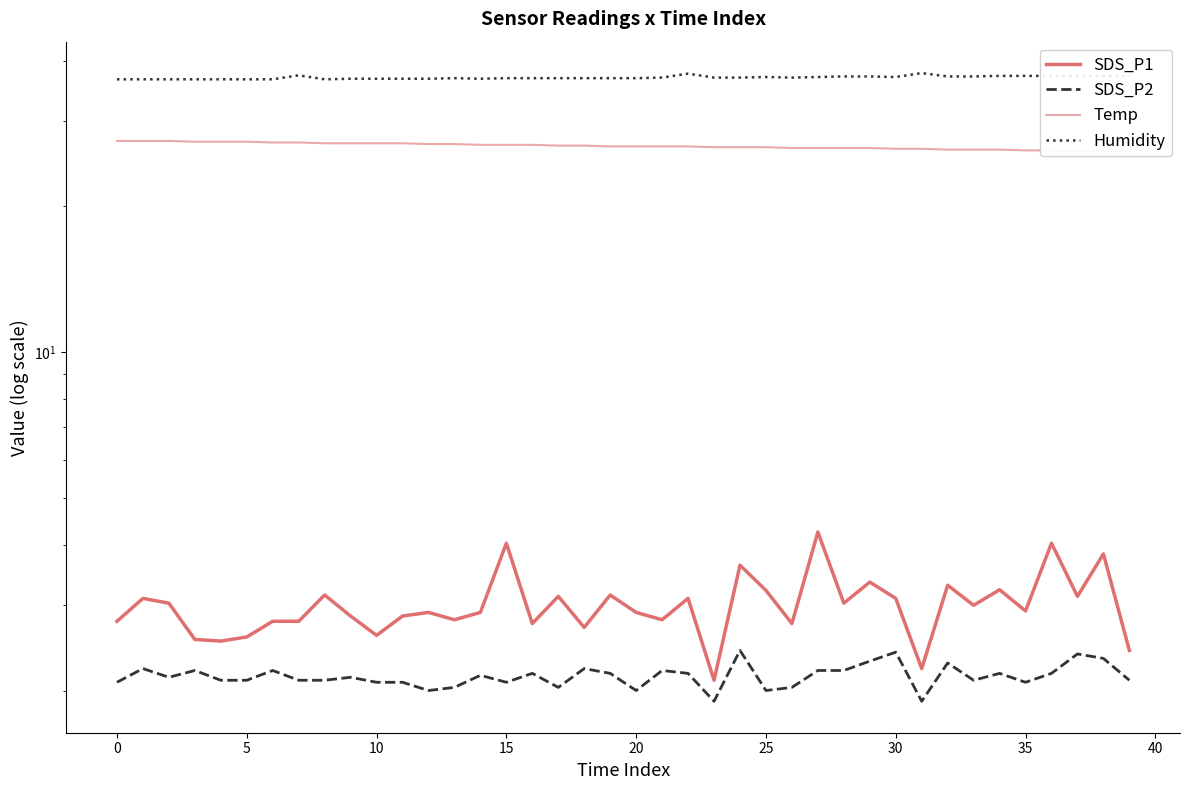

How many data points in SDS_P2 are above 2?

35